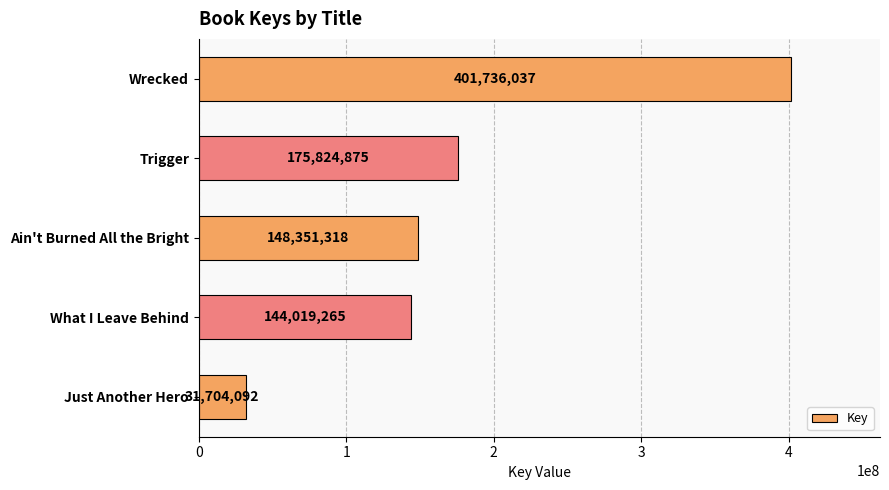

How many categories are shown in the chart?

5